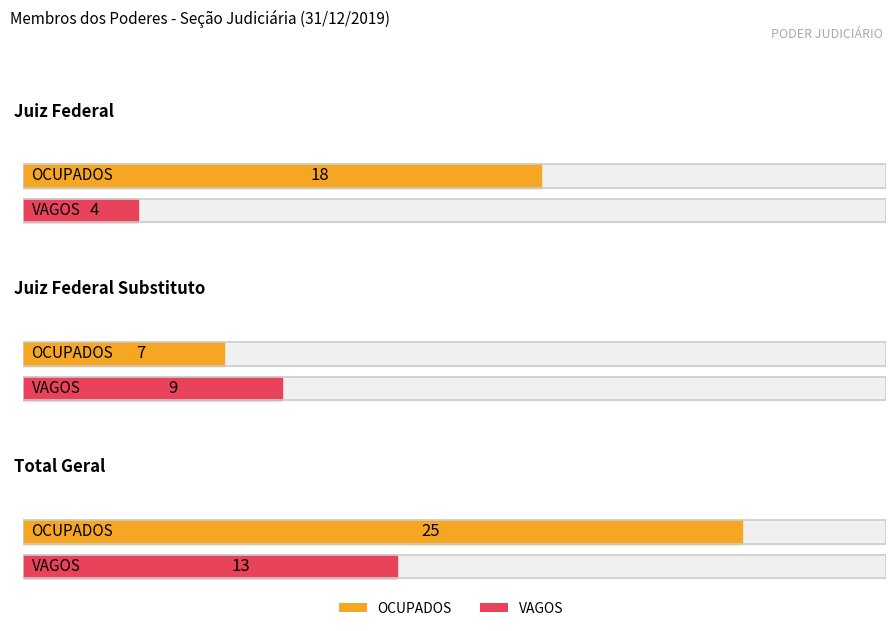

Does the chart contain stacked bars?

No